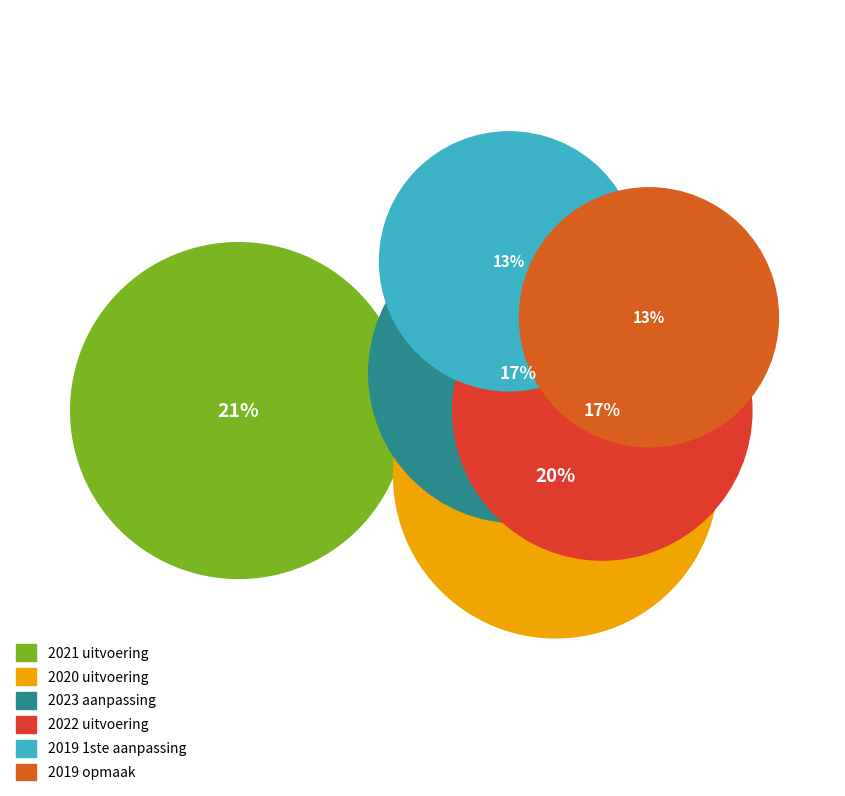

Does any single category account for the majority?

No